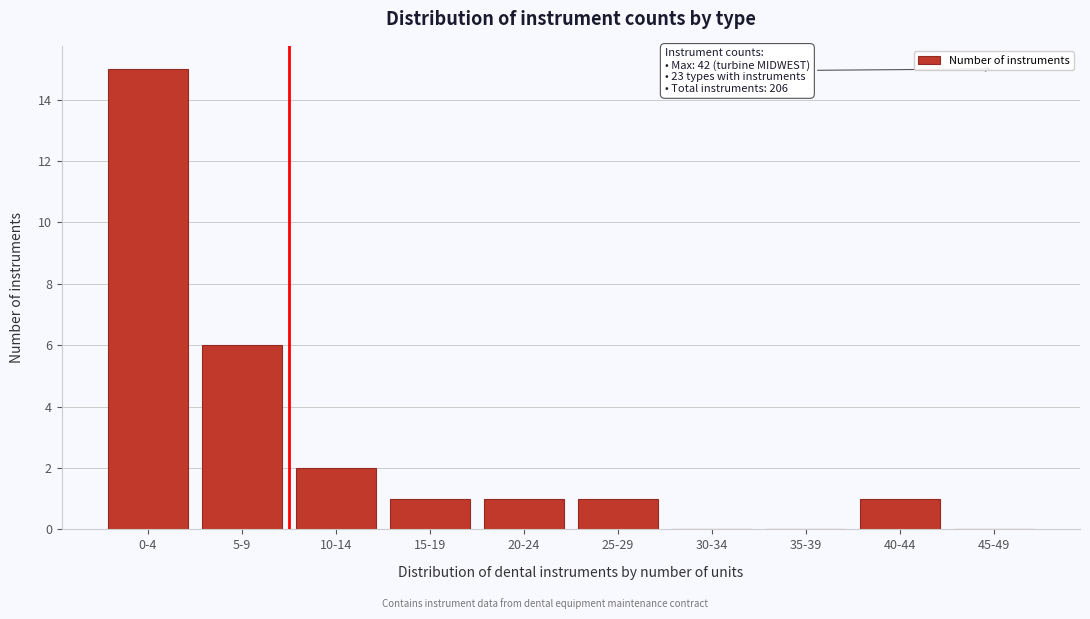

Reading right to left, transcribe all the data shown in this chart.

45-49=0	40-44=1	35-39=0	30-34=0	25-29=1	20-24=1	15-19=1	10-14=2	5-9=6	0-4=15